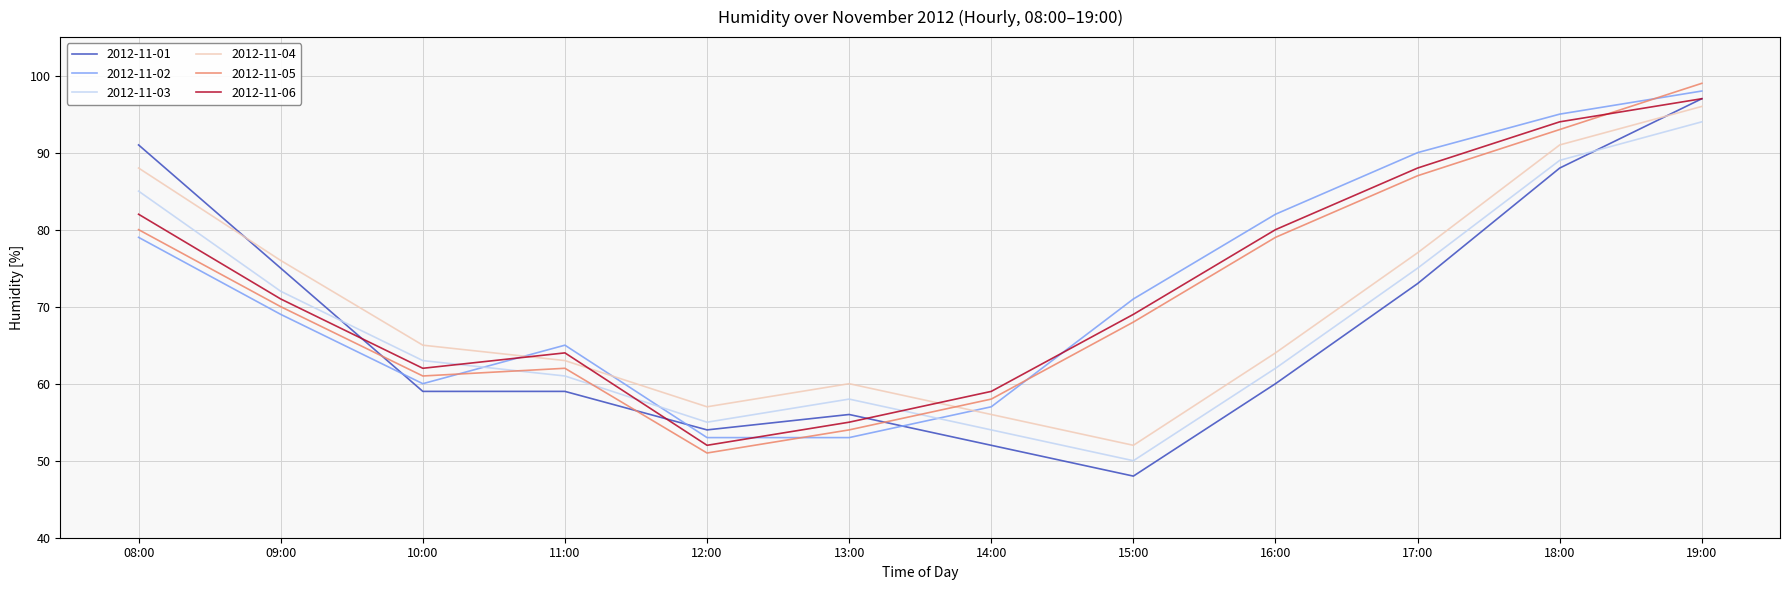

How many lines are shown in the chart?

6